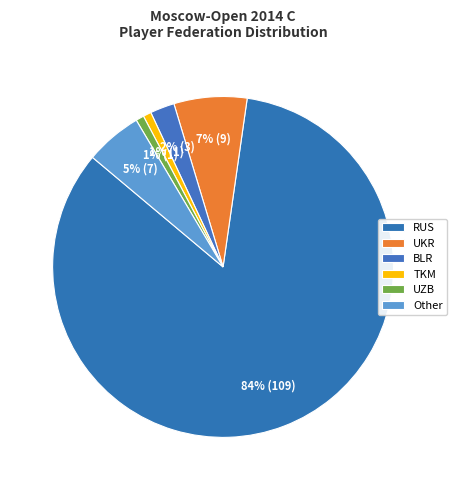

What percentage is NOT represented by TKM?

99.2%